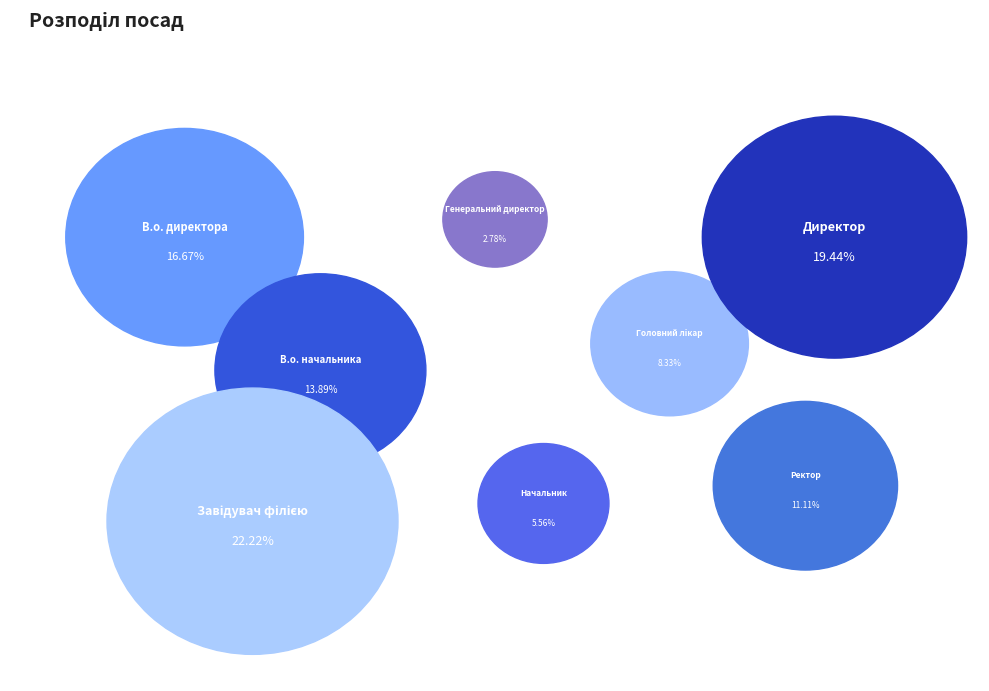

Rank the categories by value from highest to lowest.

Завідувач філією, Директор, В.о. директора, В.о. начальника, Ректор, Головний лікар, Начальник, Генеральний директор